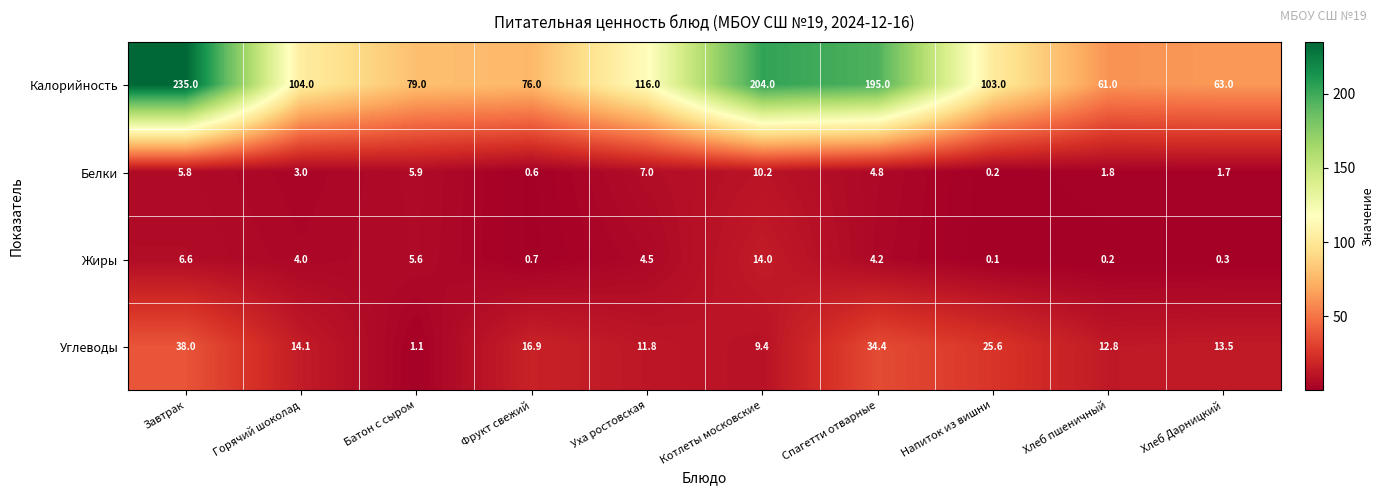

Which series has the largest range (max minus min)?

Калорийность